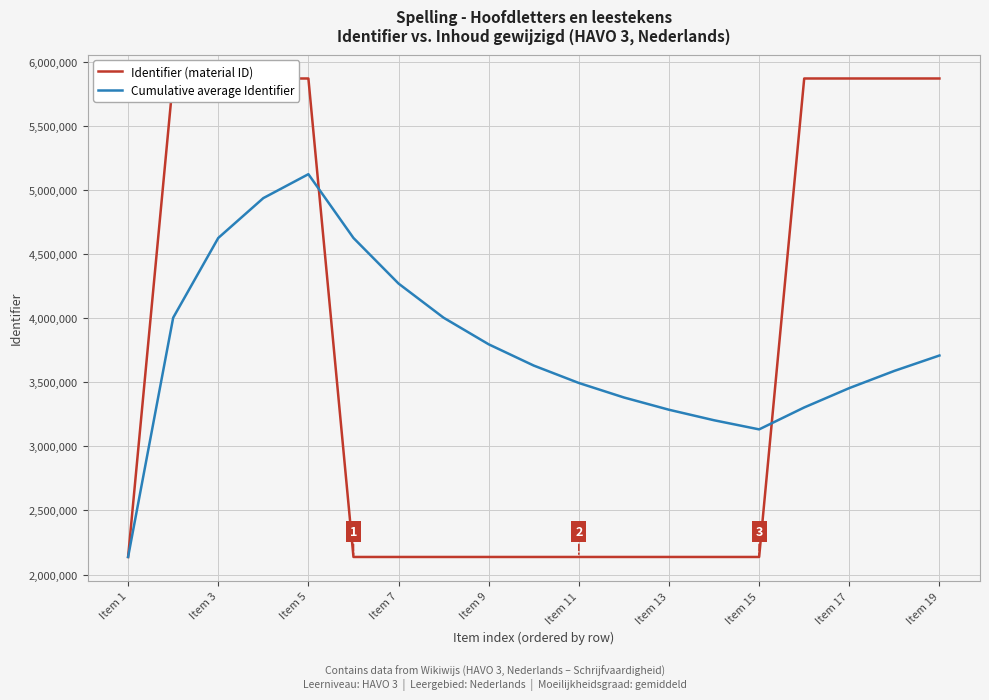

What is the average value of the Cumulative average Identifier series?

3773374.9